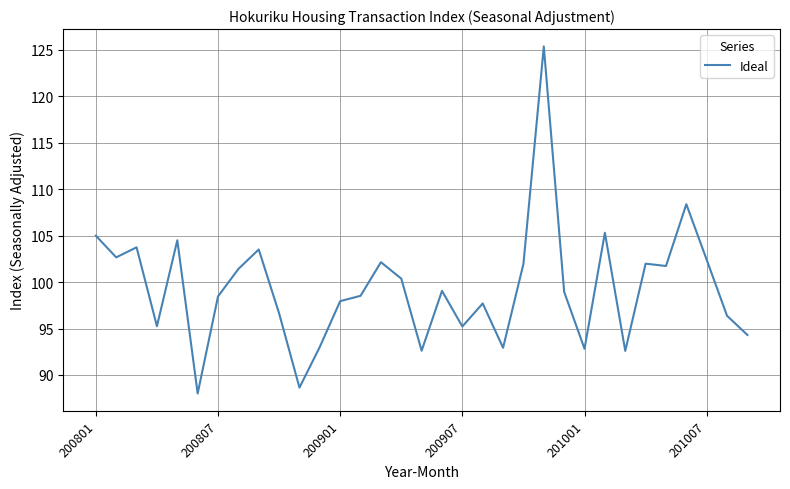

What is the maximum value shown in the chart?

125.4